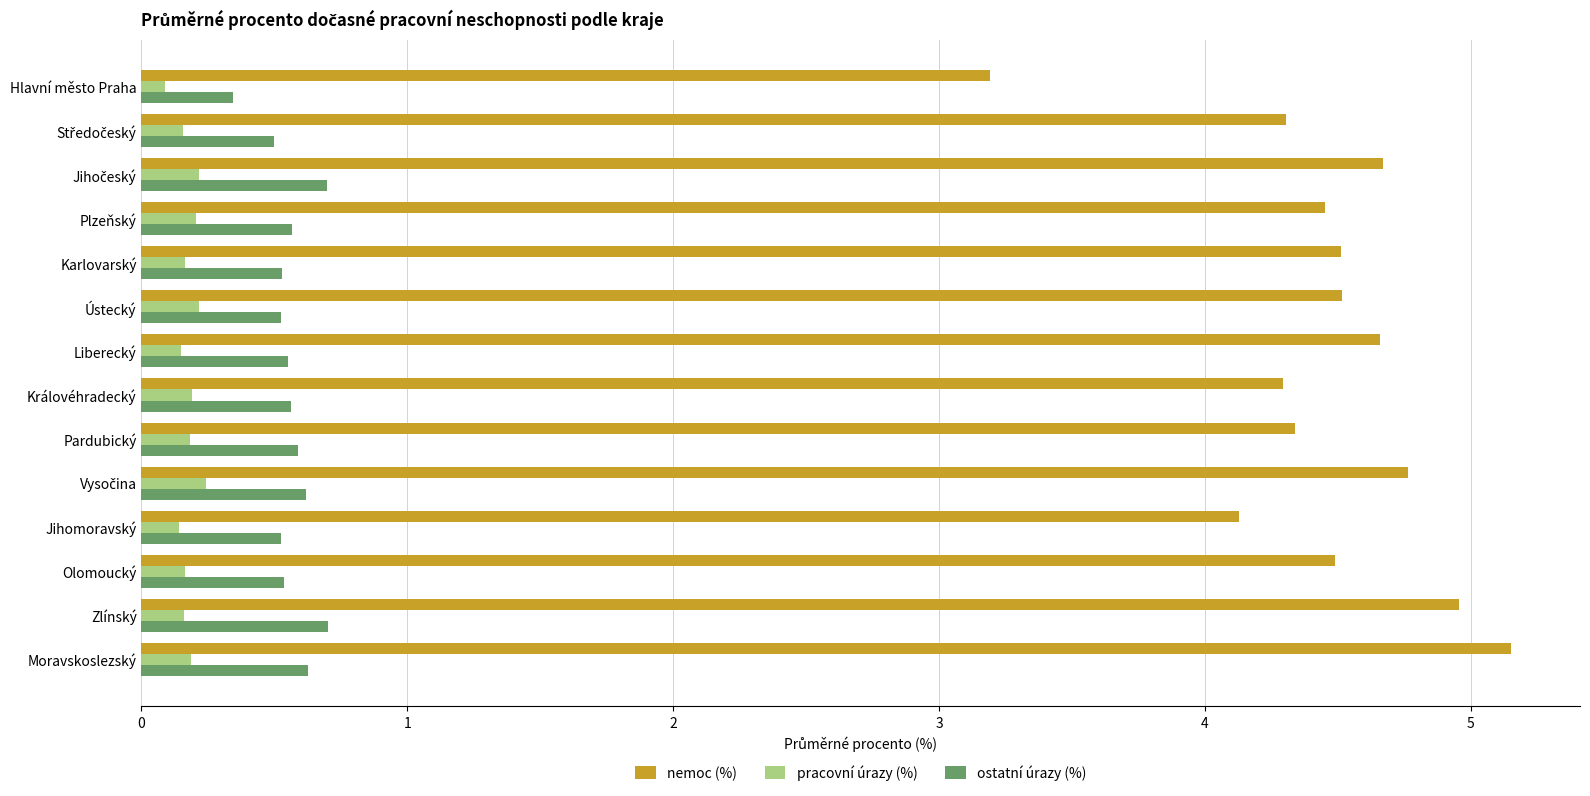

What is the difference between the second highest and minimum values in the nemoc (%) series?

1.8